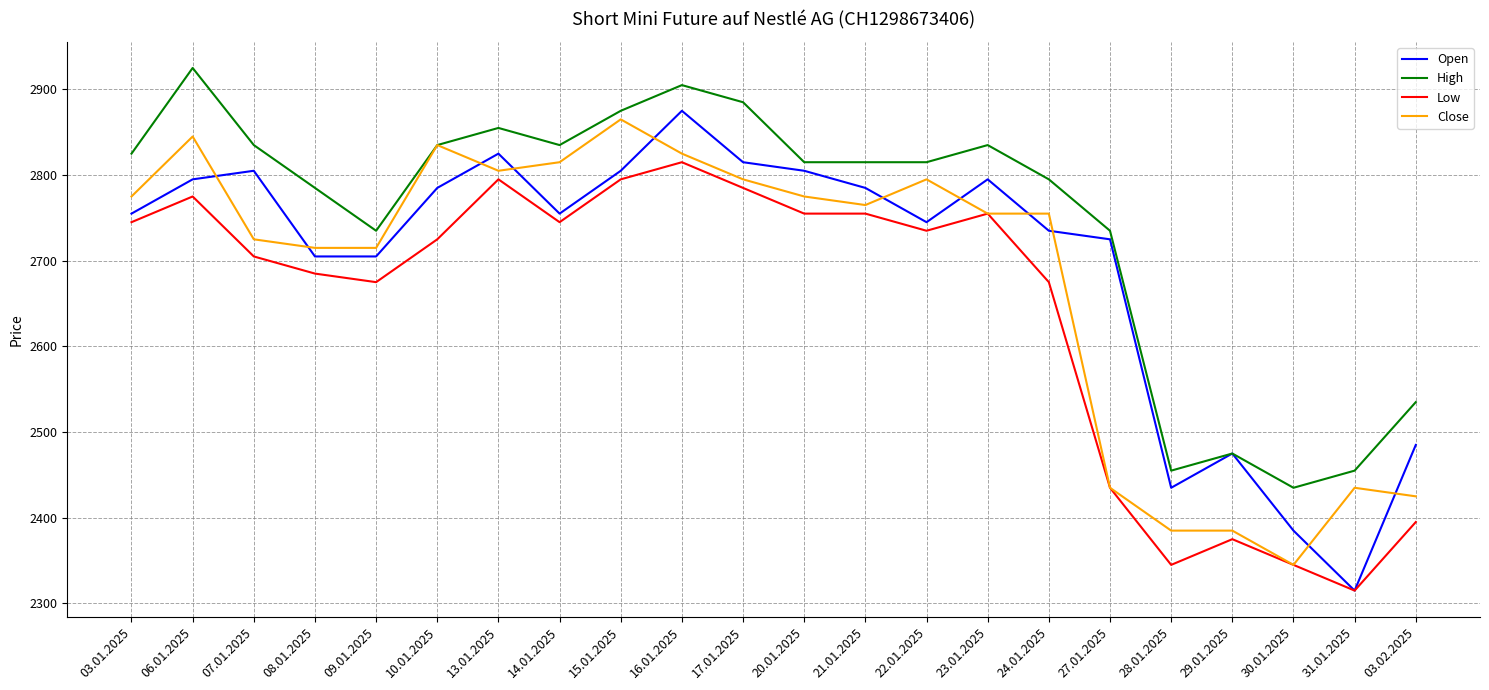

What is the lowest value of the High series?

2435